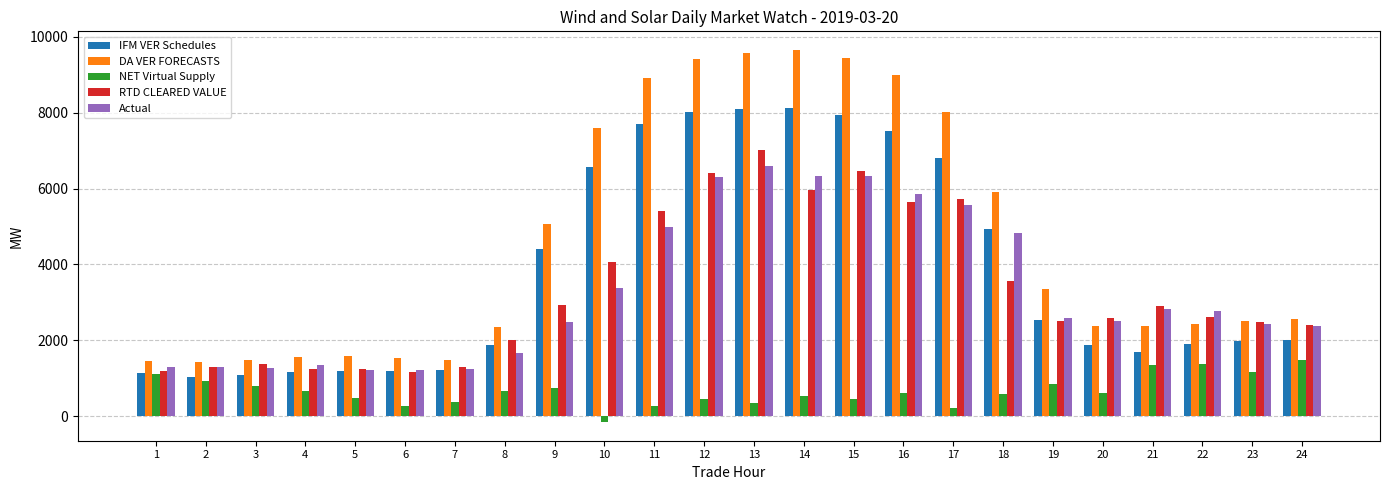

What is the difference between the Actual values at 12 and 16?

464.6